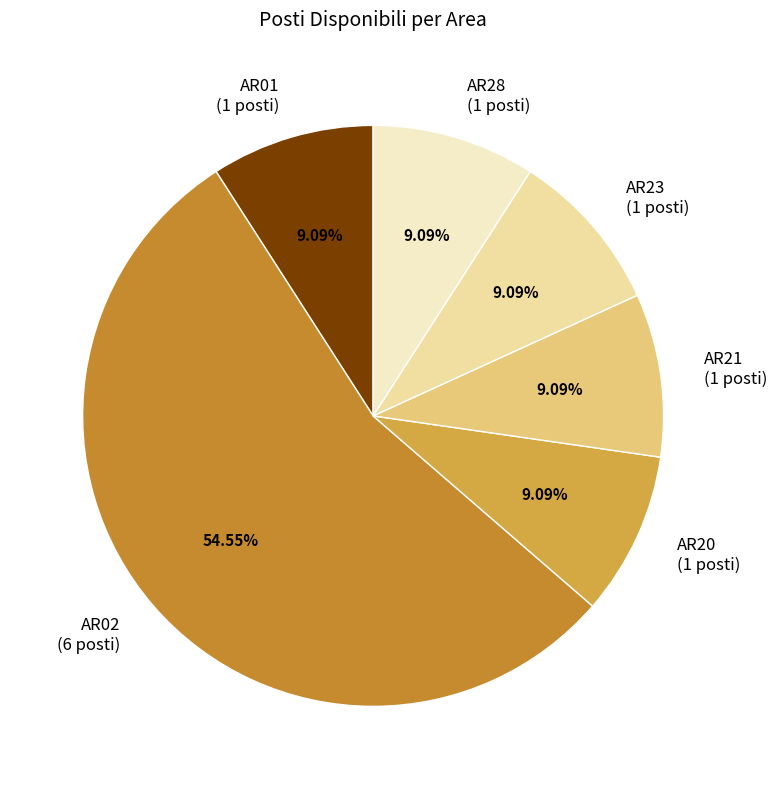

To the nearest percent, what portion does AR01 represent?

9%